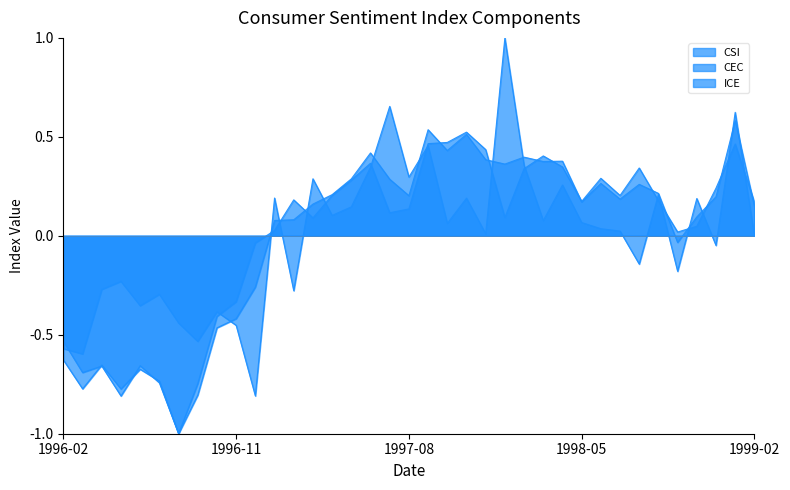

True or false: CSI has more than 2 interior local peaks.

True